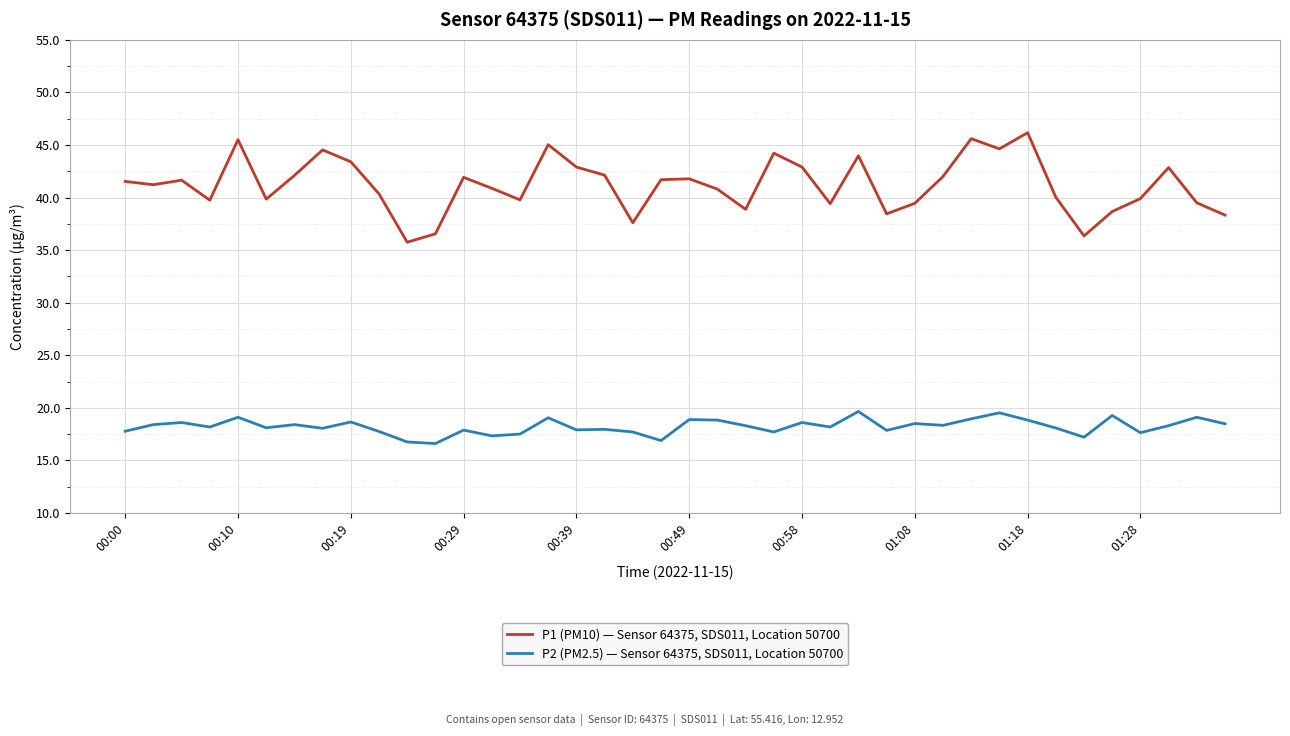

What is the minimum value for P1 (PM10) — Sensor 64375, SDS011, Location 50700?

35.8